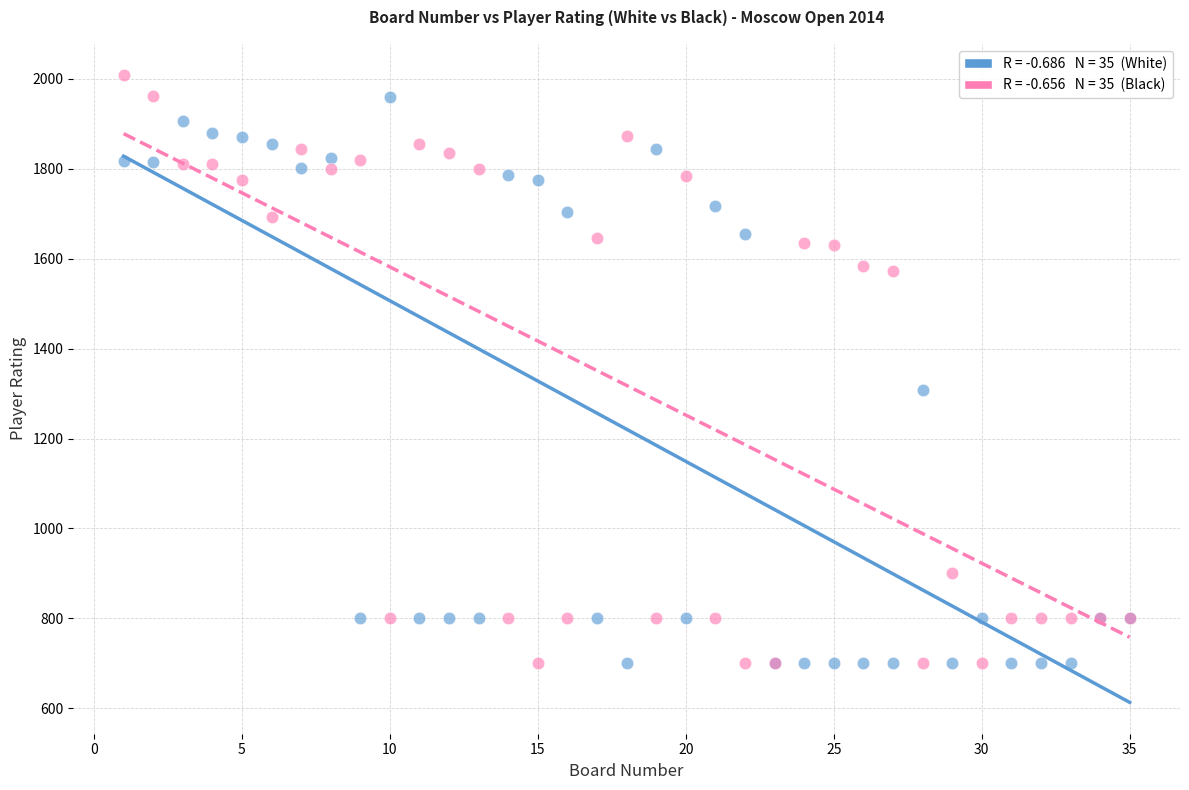

Across all series, what Y value is closest to 1354?

1309